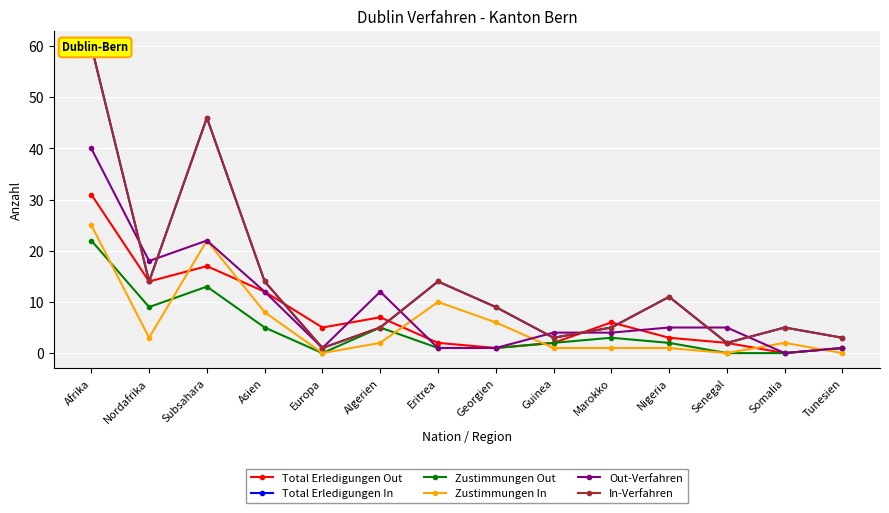

What is the difference between the Total Erledigungen In values at Algerien and Senegal?

3